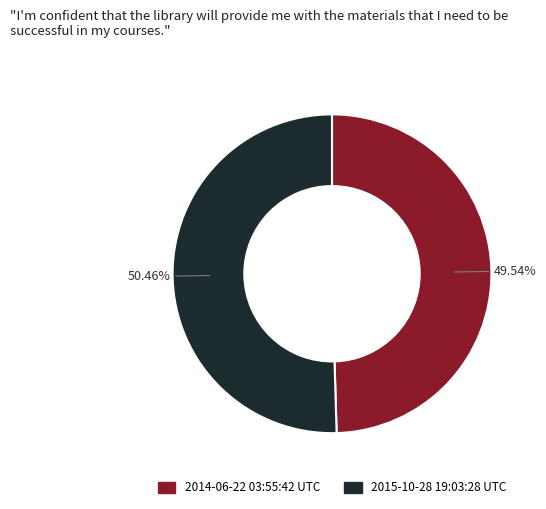

What percentage is the 2015-10-28 19:03:28 UTC slice, to the nearest percent?

50%